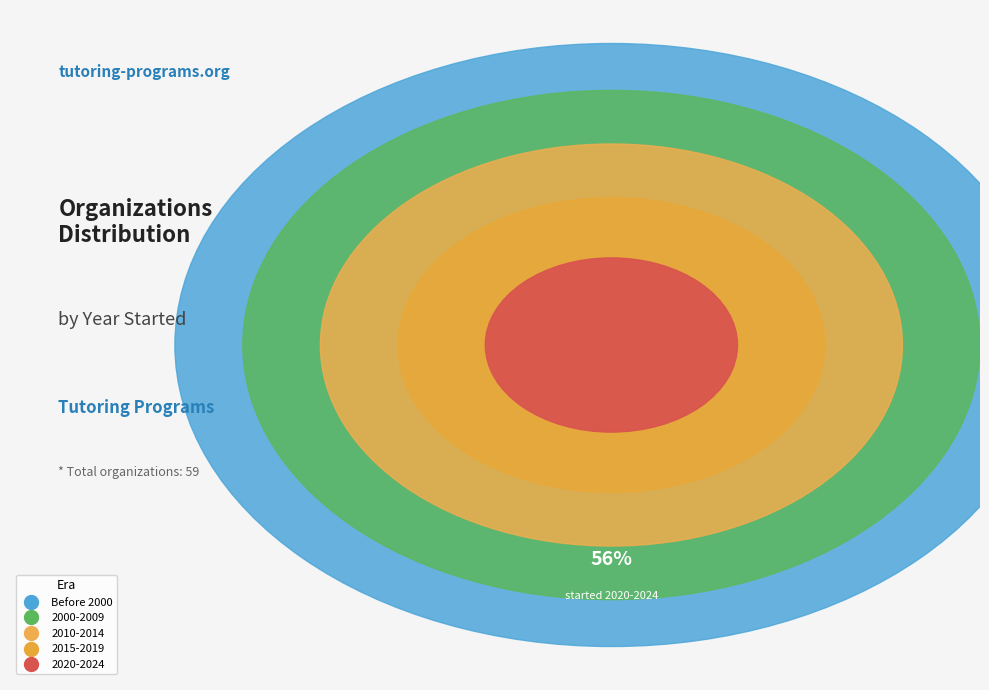

True or false: 2008 accounts for 18% of the total.

False